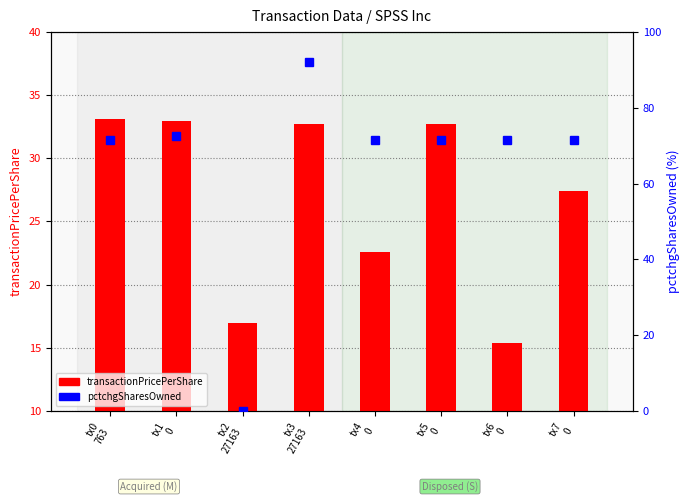

At which label does pctchgSharesOwned reach its peak?

tx3
27163